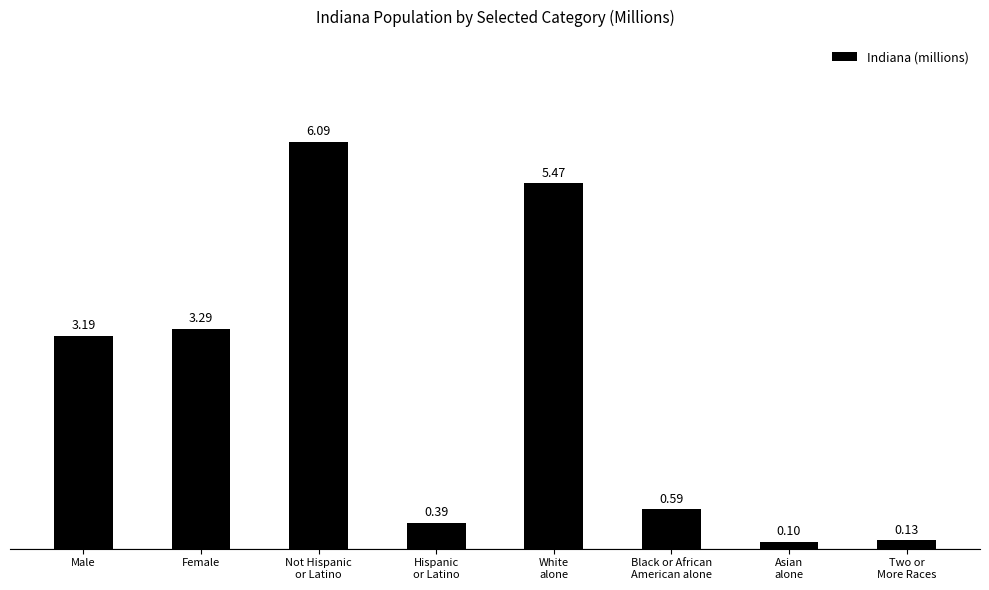

What is the difference between the values at Hispanic
or Latino and White
alone?

5.1